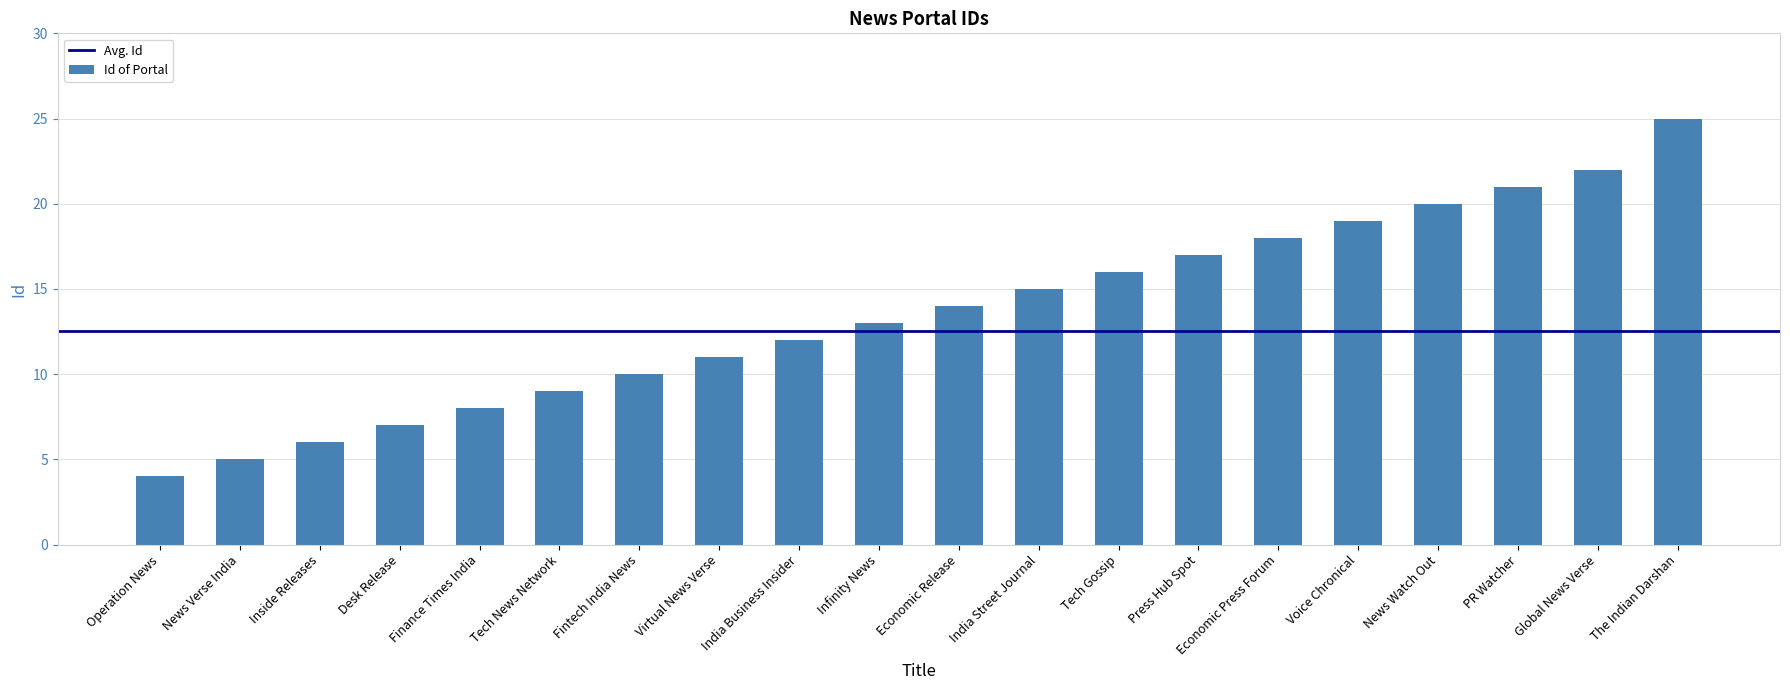

How many bars are there in total?

20